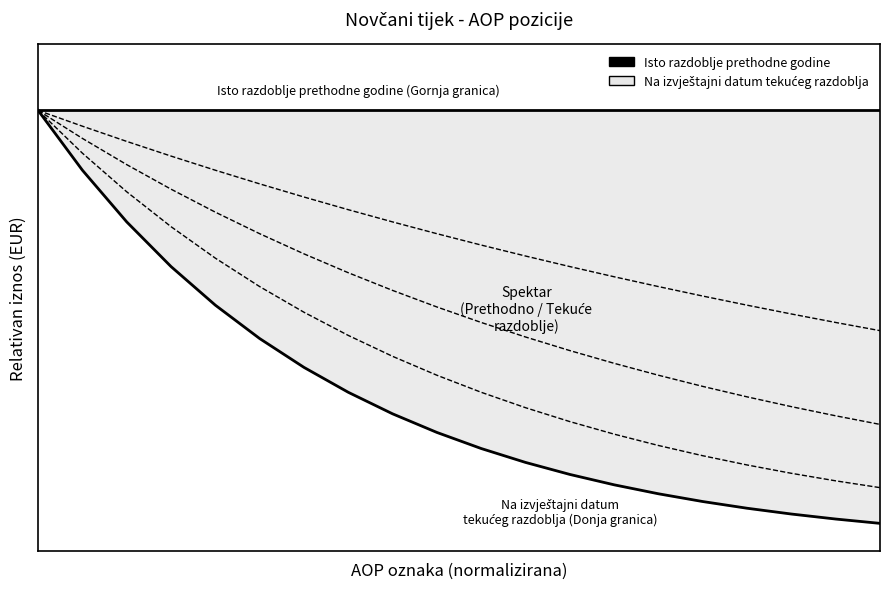

What is the total value across all series at 0?

2.0